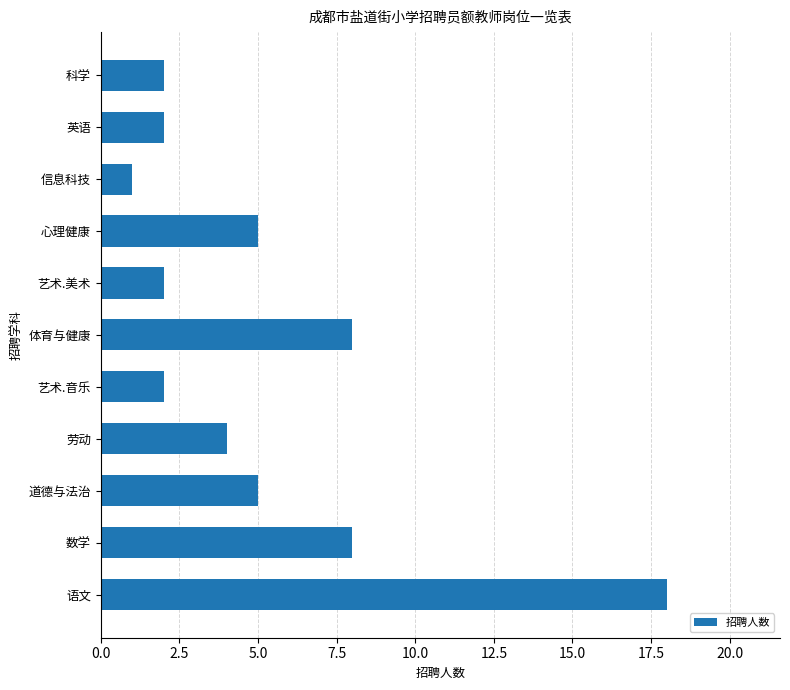

The chart shows a value of 2 at 英语. True or false?

True